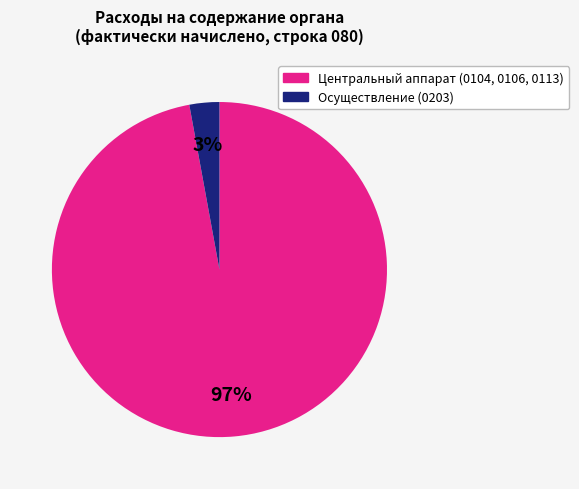

To the nearest percent, what is the average slice percentage?

50%